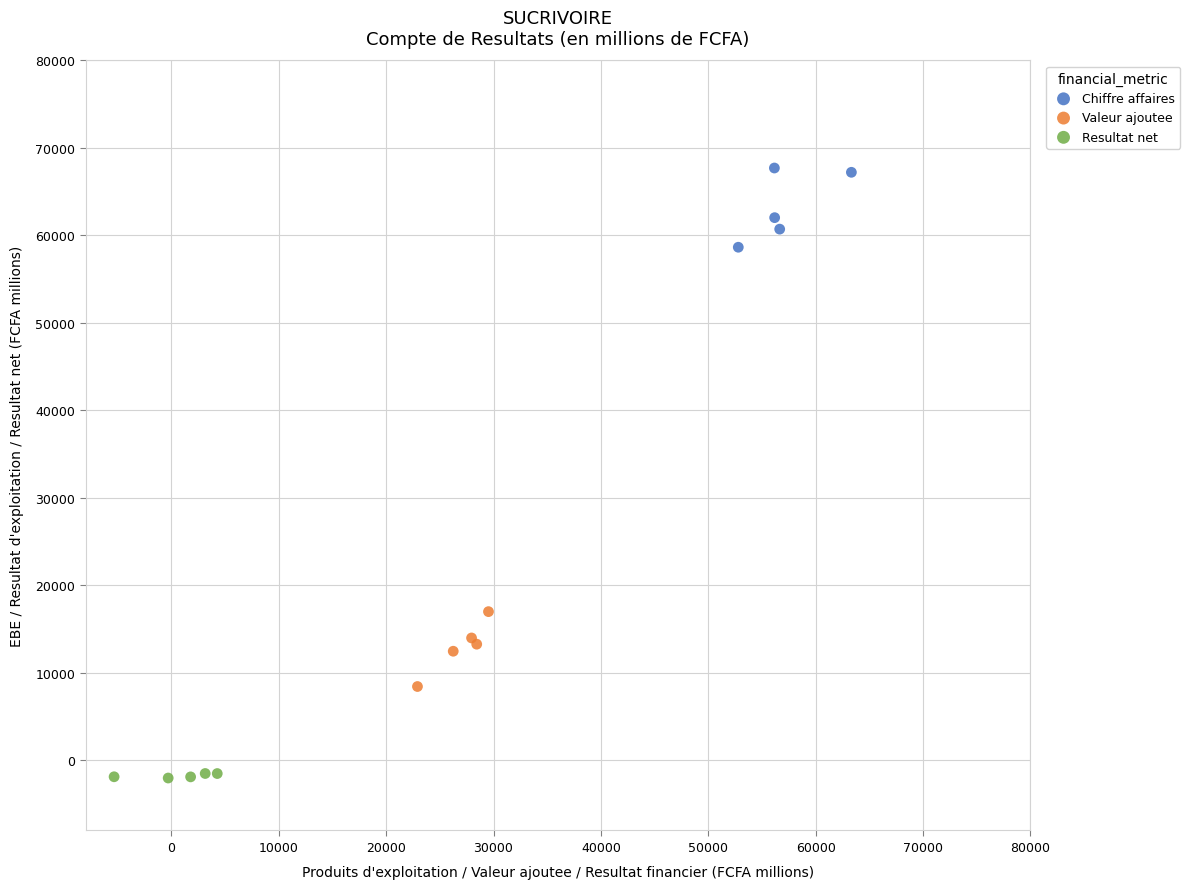

Which series contains the lowest Y value?

Resultat net